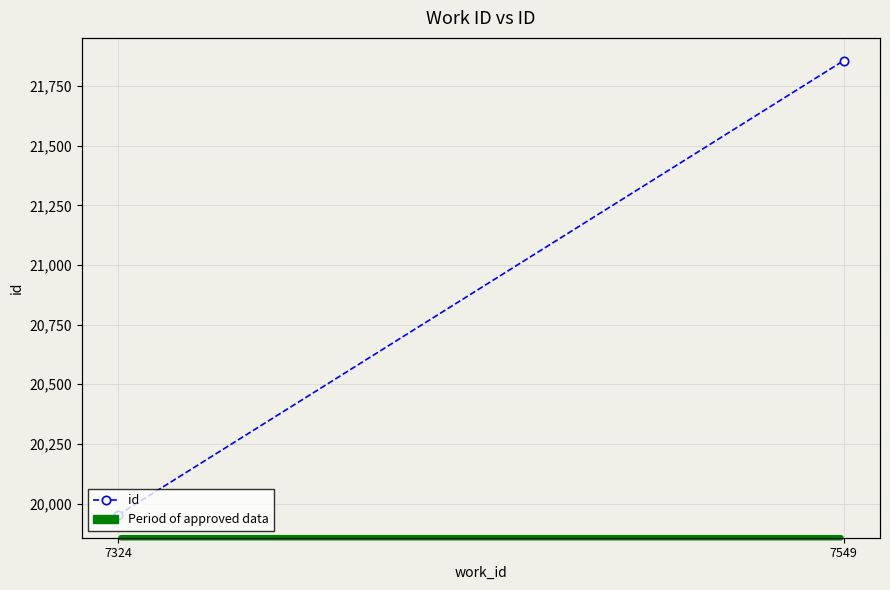

What is the sum of the values at 7549 and 7324?

41809